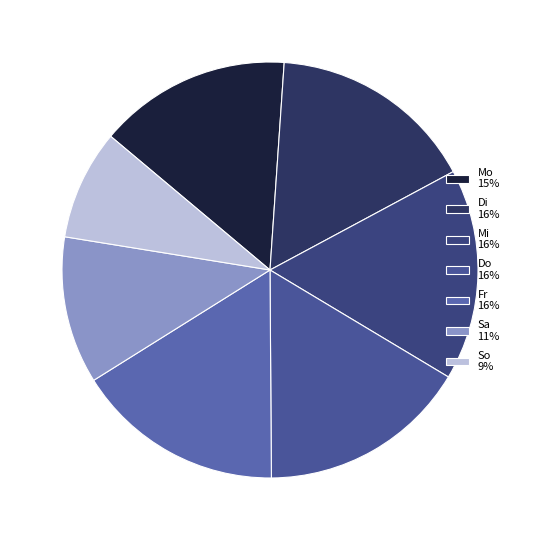

What is the total percentage of Fr and So?

24.8%